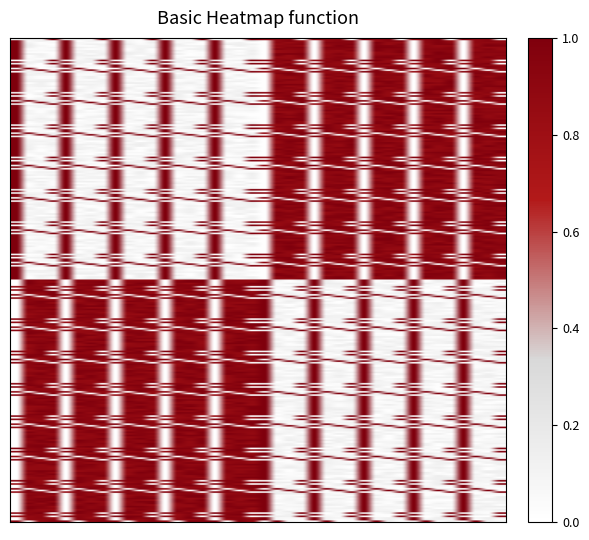

How many series are shown in this chart?

20